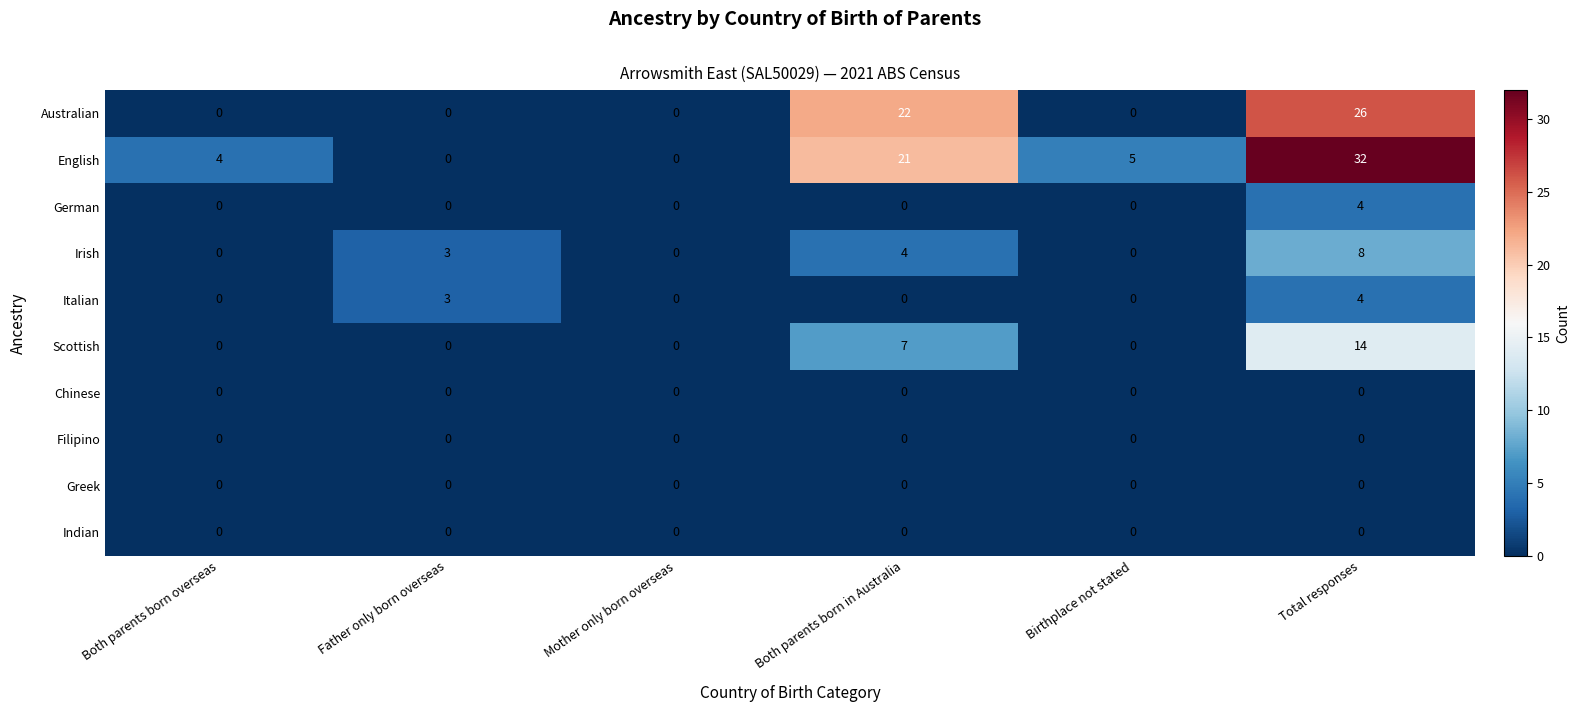

The Filipino series shows 0 at Birthplace not stated. True or false?

True